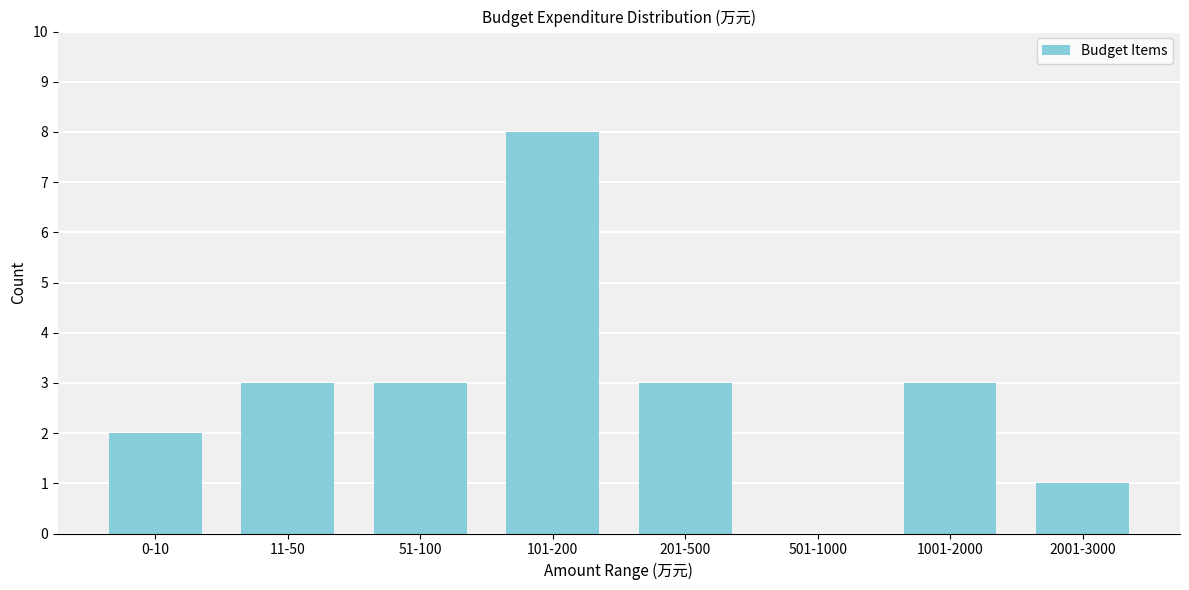

Reading left to right, extract all data points from this chart.

0-10=2	11-50=3	51-100=3	101-200=8	201-500=3	501-1000=0	1001-2000=3	2001-3000=1